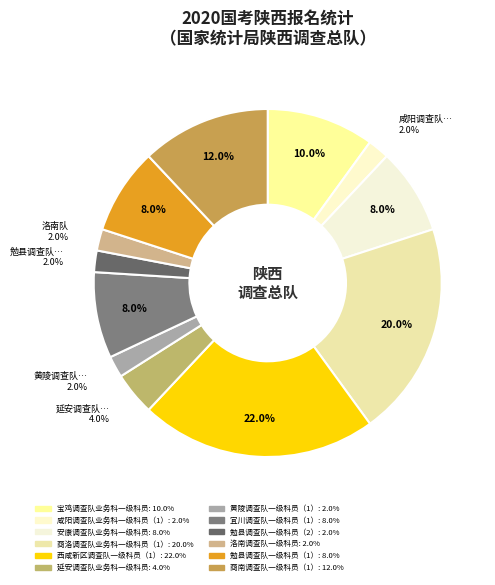

Is it true that 宜川调查队一级科员（1） is 8% of the pie?

True